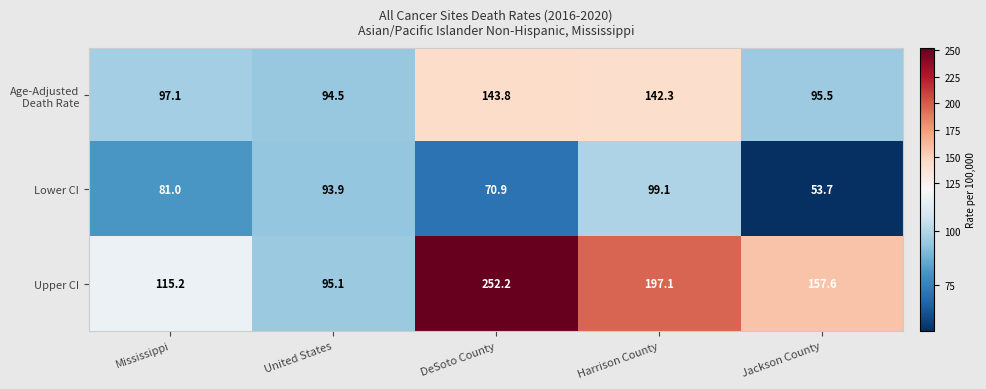

At which category is the sum across all series the highest?

DeSoto County